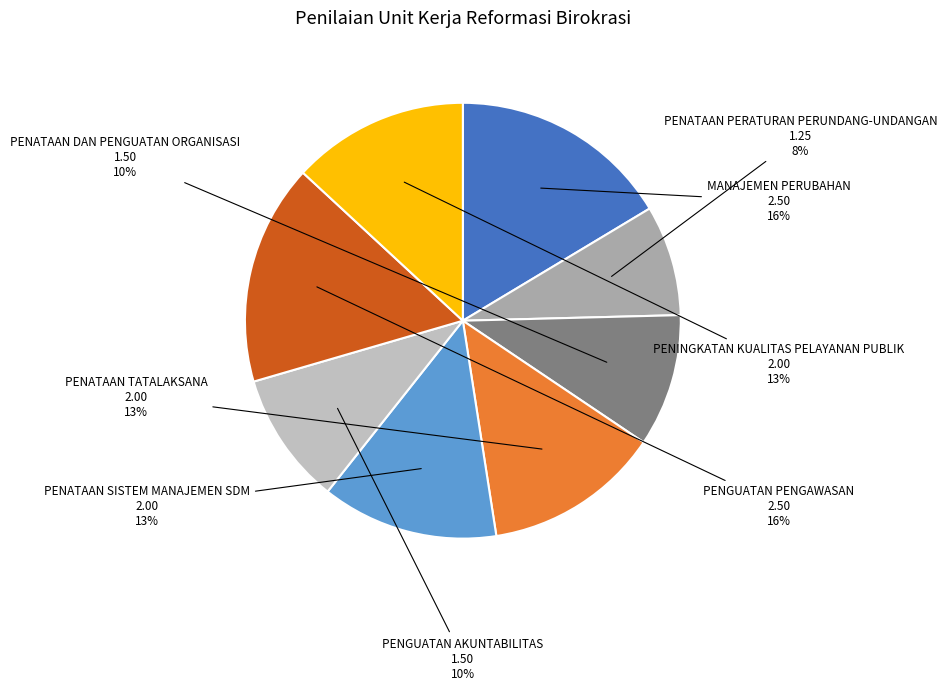

To the nearest percent, what is the difference between the PENATAAN SISTEM MANAJEMEN SDM and PENATAAN DAN PENGUATAN ORGANISASI slice percentages?

3%